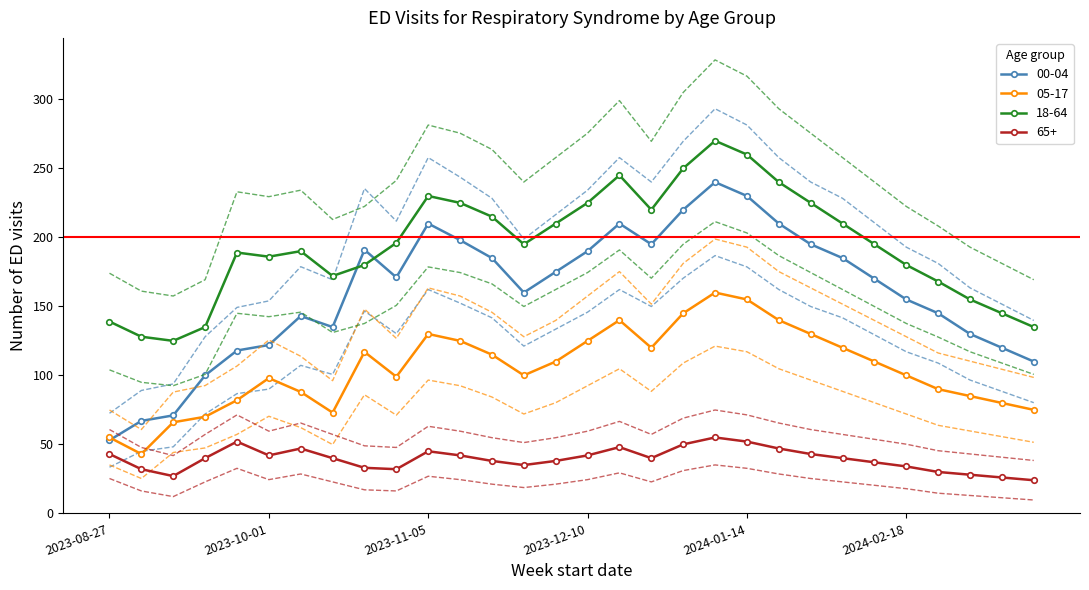

What are all the series names shown in the legend?

00-04, 05-17, 18-64, 65+